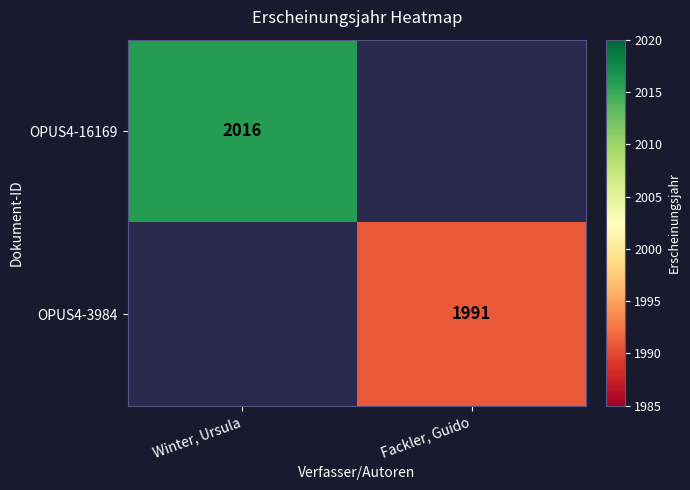

Is it true that OPUS4-3984 equals 1182 at Fackler, Guido?

False